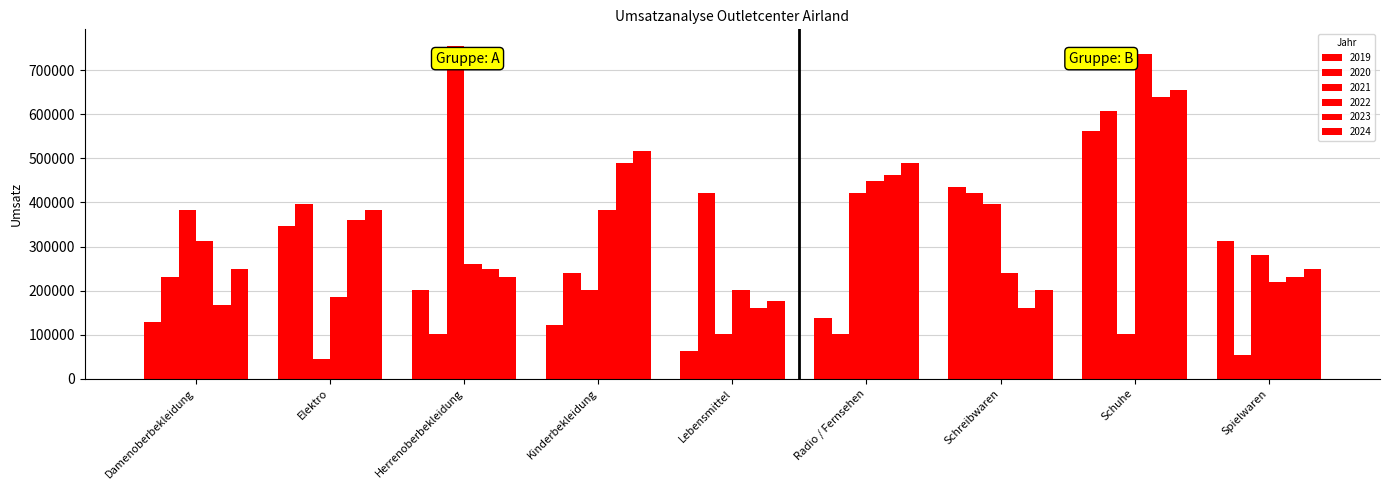

Reading right to left, list all the values displayed in this chart.

2019: Spielwaren=312972.8	Schuhe=561375.0	Schreibwaren=434728.8	Radio / Fernsehen=136626.2	Lebensmittel=62375.0	Kinderbekleidung=122255.0	Herrenoberbekleidung=202095.0	Elektro=347403.8	Damenoberbekleidung=129340.8
2020: Spielwaren=52794.2	Schuhe=607183.2	Schreibwaren=421655.0	Radio / Fernsehen=102195.2	Lebensmittel=421655.0	Kinderbekleidung=239619.8	Herrenoberbekleidung=102195.2	Elektro=396106.2	Damenoberbekleidung=229939.2
2021: Spielwaren=280338.2	Schuhe=102195.2	Schreibwaren=396106.2	Radio / Fernsehen=421655.0	Lebensmittel=102195.2	Kinderbekleidung=202095.0	Herrenoberbekleidung=755386.2	Elektro=44011.8	Damenoberbekleidung=383631.2
2022: Spielwaren=220458.2	Schuhe=738120.8	Schreibwaren=239619.8	Radio / Fernsehen=448002.2	Lebensmittel=202095.0	Kinderbekleidung=383631.2	Herrenoberbekleidung=259579.8	Elektro=184530.2	Damenoberbekleidung=312972.8
2023: Spielwaren=229939.2	Schuhe=638720.0	Schreibwaren=159680.0	Radio / Fernsehen=461475.2	Lebensmittel=159680.0	Kinderbekleidung=489020.0	Herrenoberbekleidung=249500.0	Elektro=359280.0	Damenoberbekleidung=167763.8
2024: Spielwaren=249500.0	Schuhe=654787.8	Schreibwaren=202095.0	Radio / Fernsehen=489020.0	Lebensmittel=176047.2	Kinderbekleidung=517363.2	Herrenoberbekleidung=229939.2	Elektro=383631.2	Damenoberbekleidung=249500.0